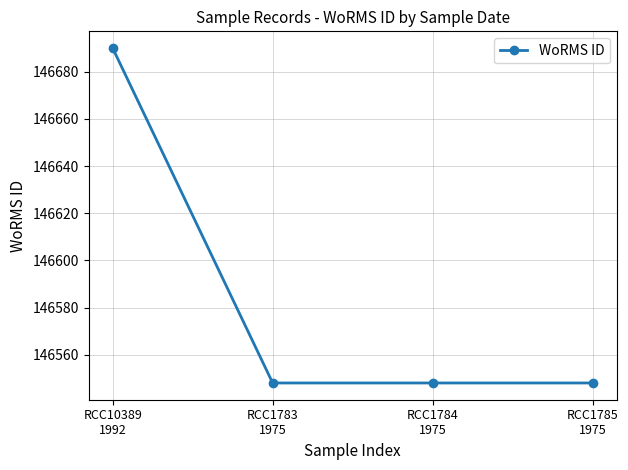

What is the greatest value displayed?

146690